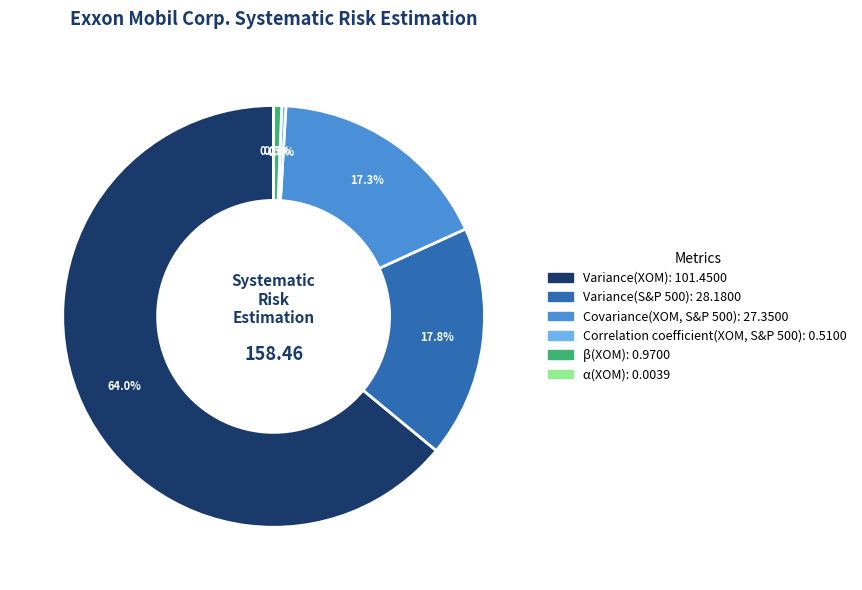

Combined, what portion of the pie is β(XOM) and Correlation coefficient(XOM, S&P 500)?

0.9%